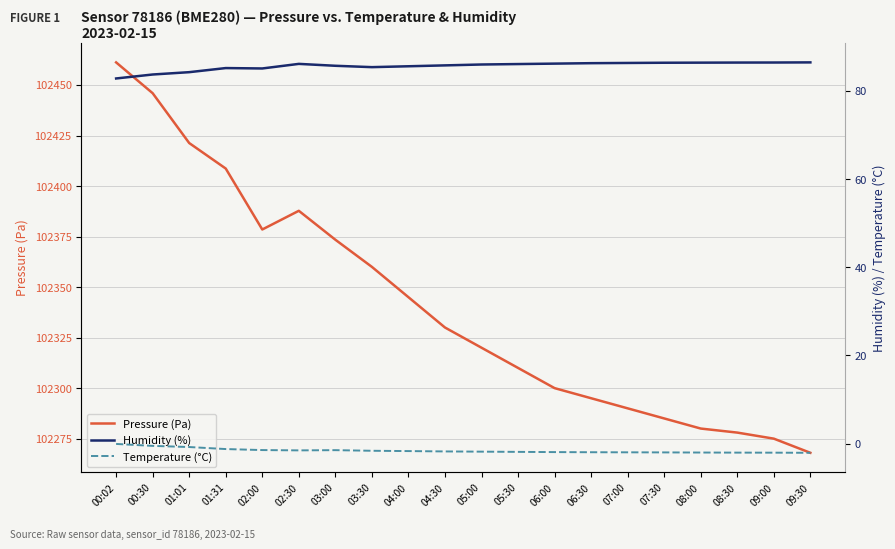

Which category has the lowest value across all series?

09:30